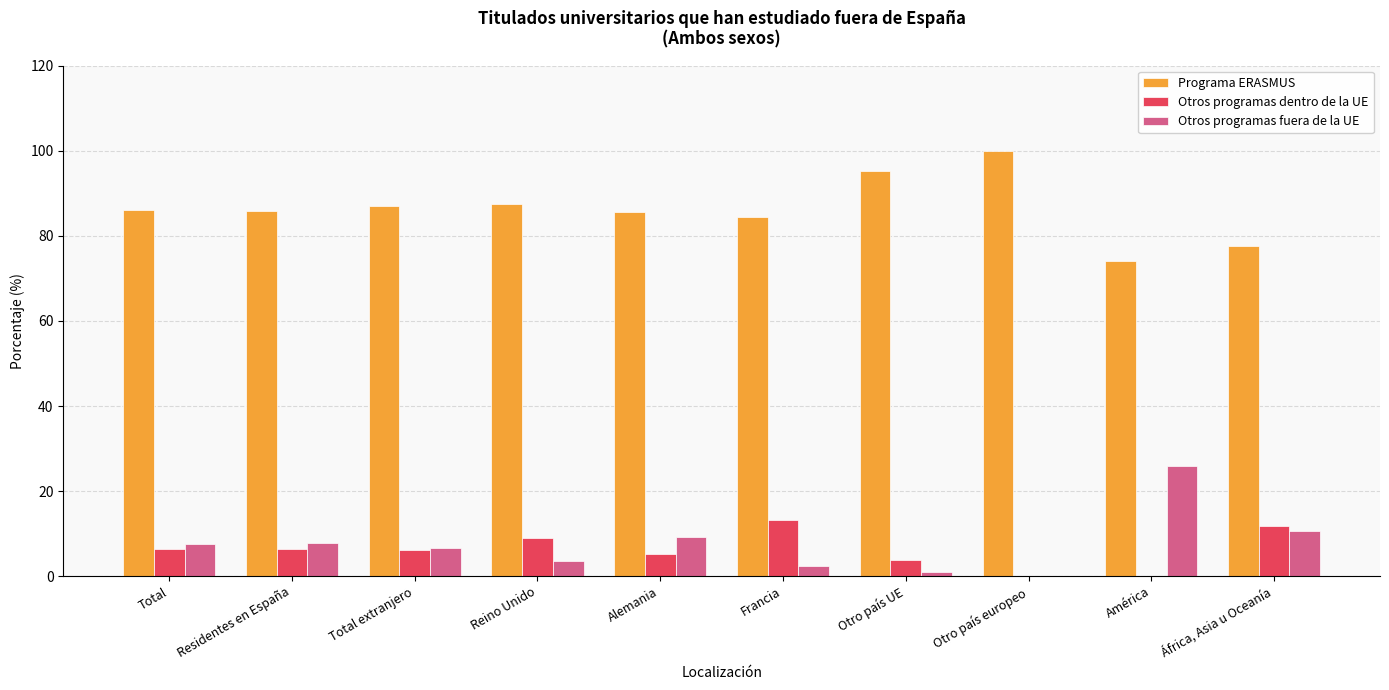

True or false: Otros programas fuera de la UE has a value of 3.6 at Reino Unido.

True